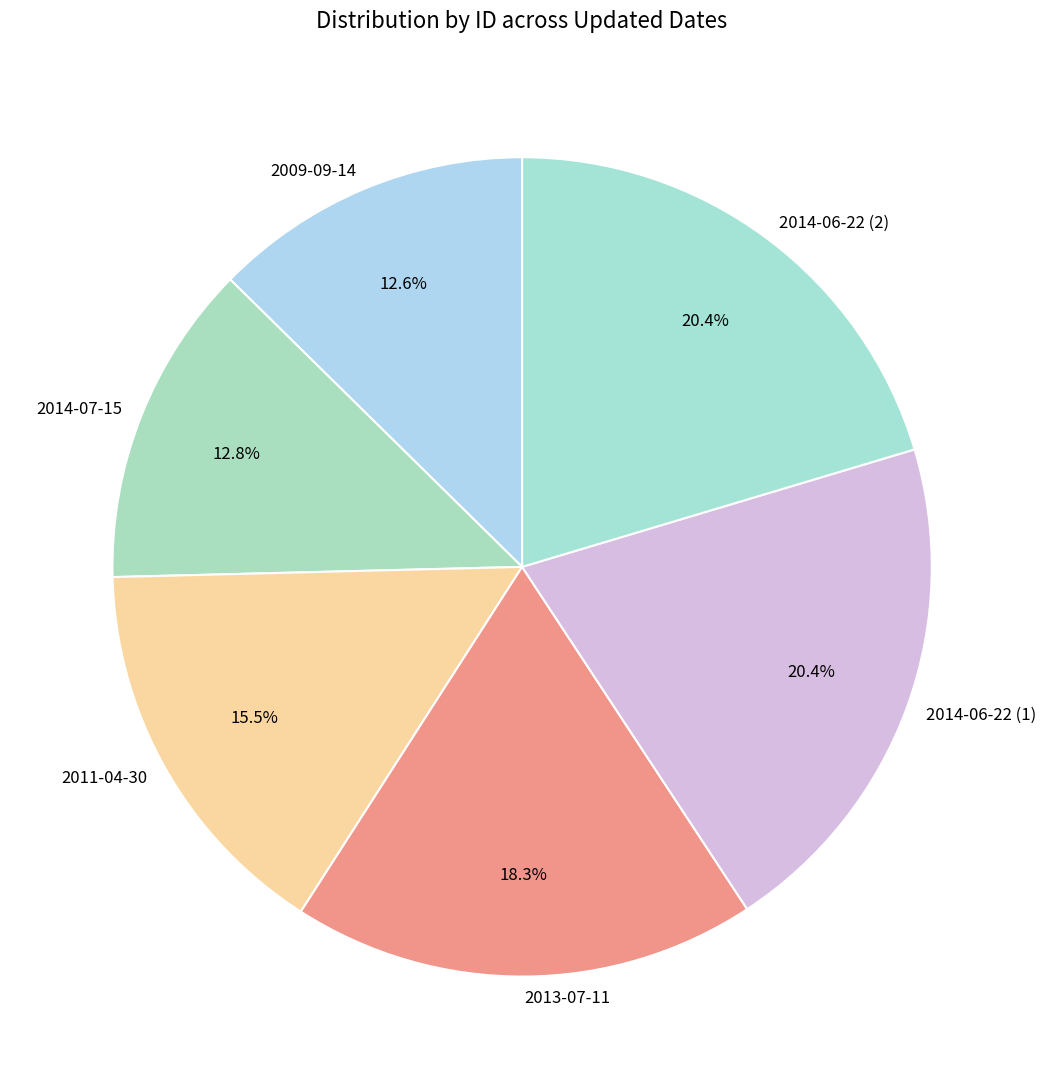

Does 2014-07-15 represent more than half of the total?

No